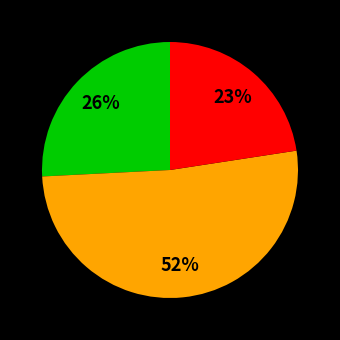

Does any single category account for the majority?

Yes